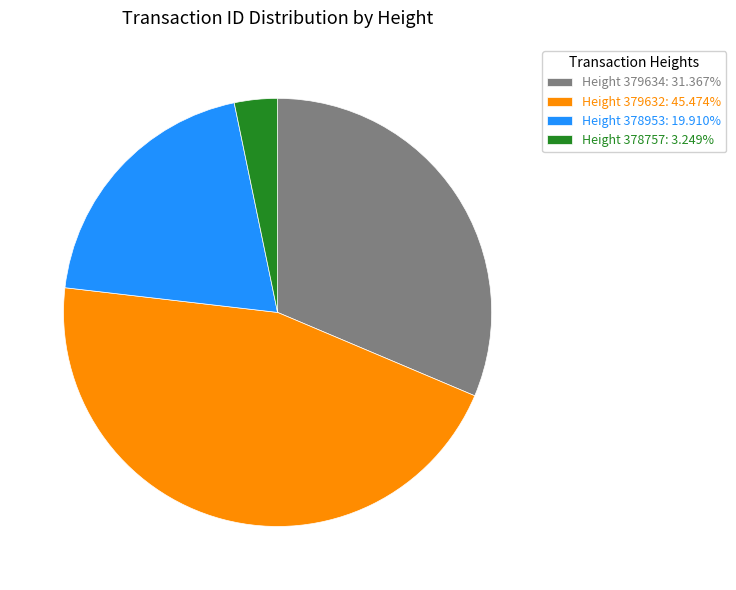

Combined, do Height 378953: 19.910% and Height 378757: 3.249% account for over 50%?

No